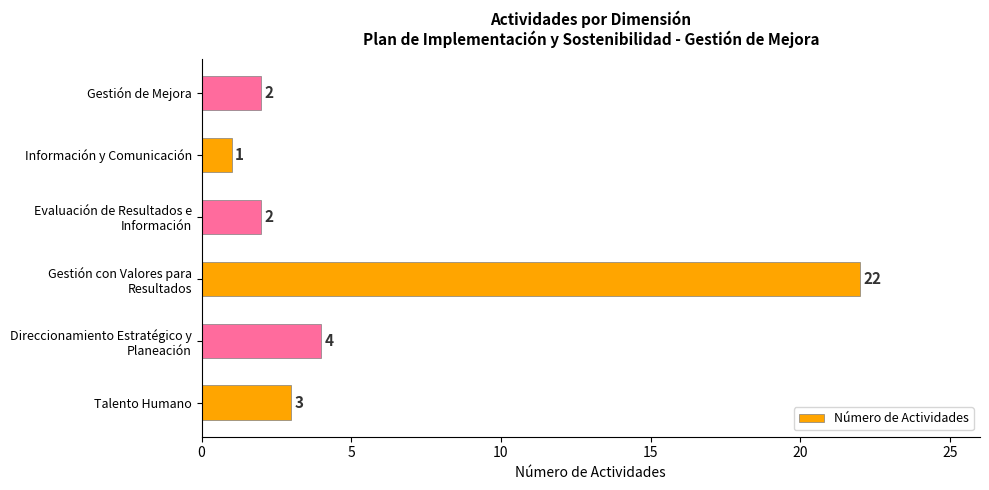

What is the sum of the values at Información y Comunicación and Gestión de Mejora?

3